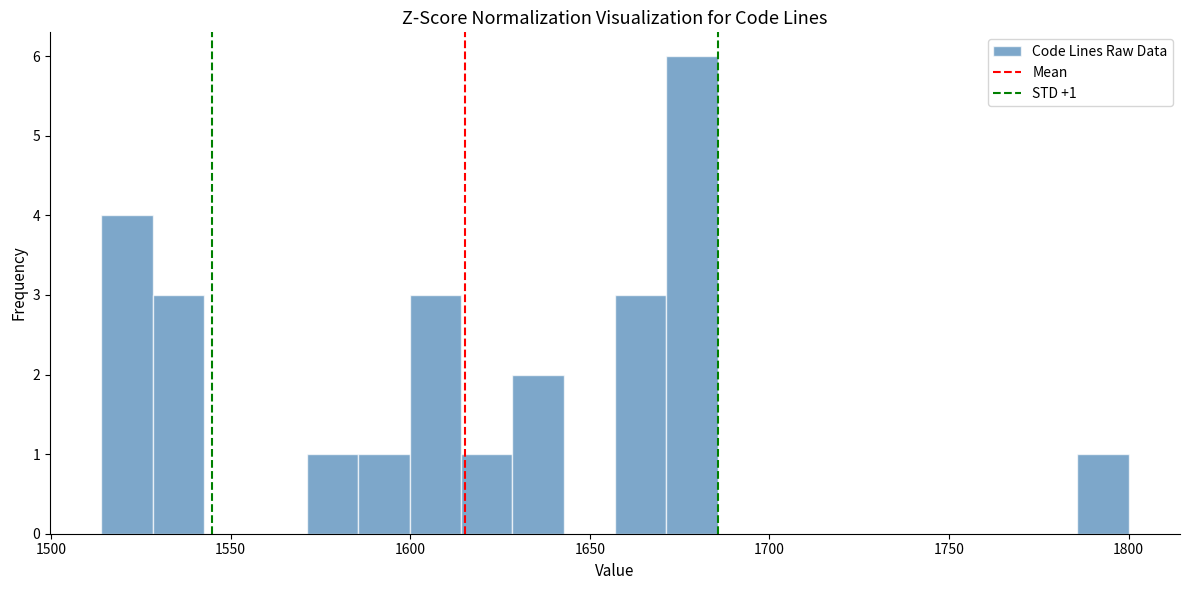

Around what value on the x-axis is the tallest bar? Give the approximate position of its centre, as read against the axis.

1680